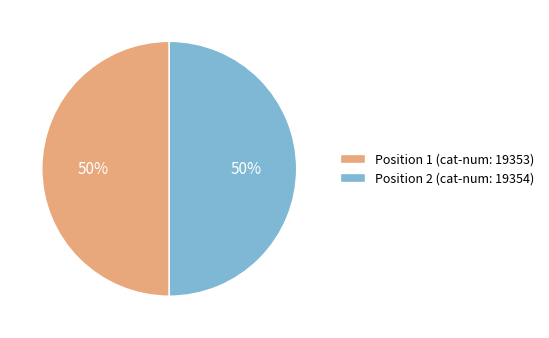

Do Position 2 (cat-num: 19354) and Position 1 (cat-num: 19353) together represent more than half of the pie?

Yes